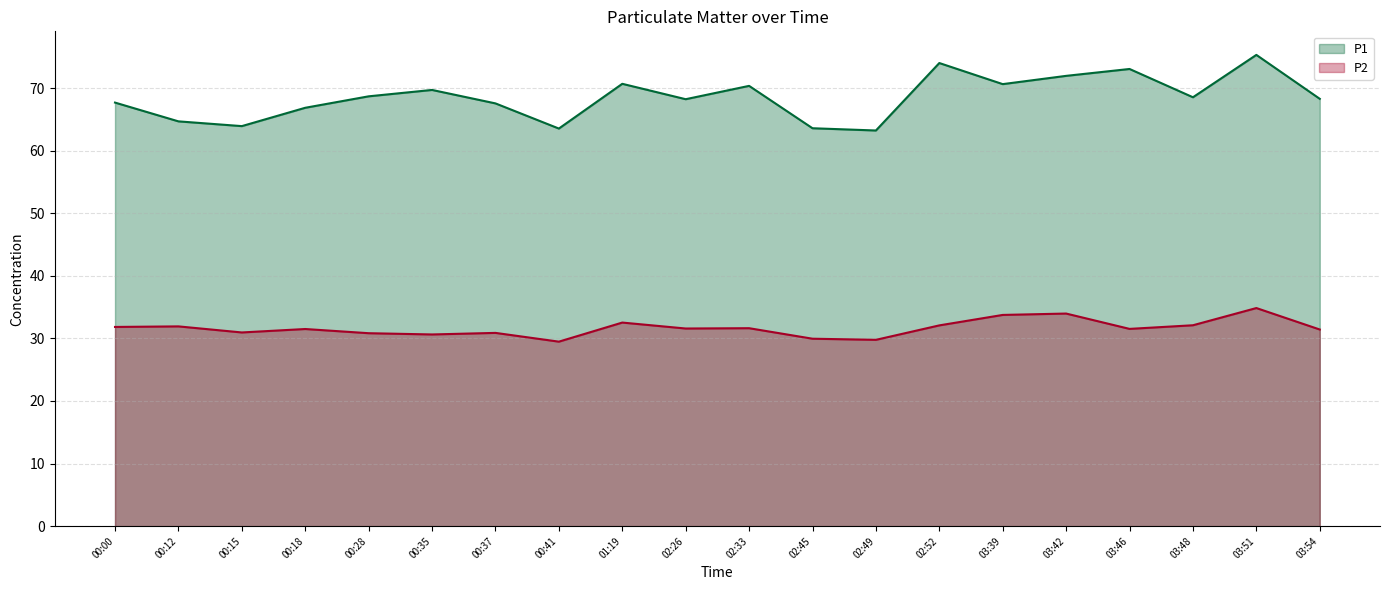

Where is the first local maximum for P1?

00:35